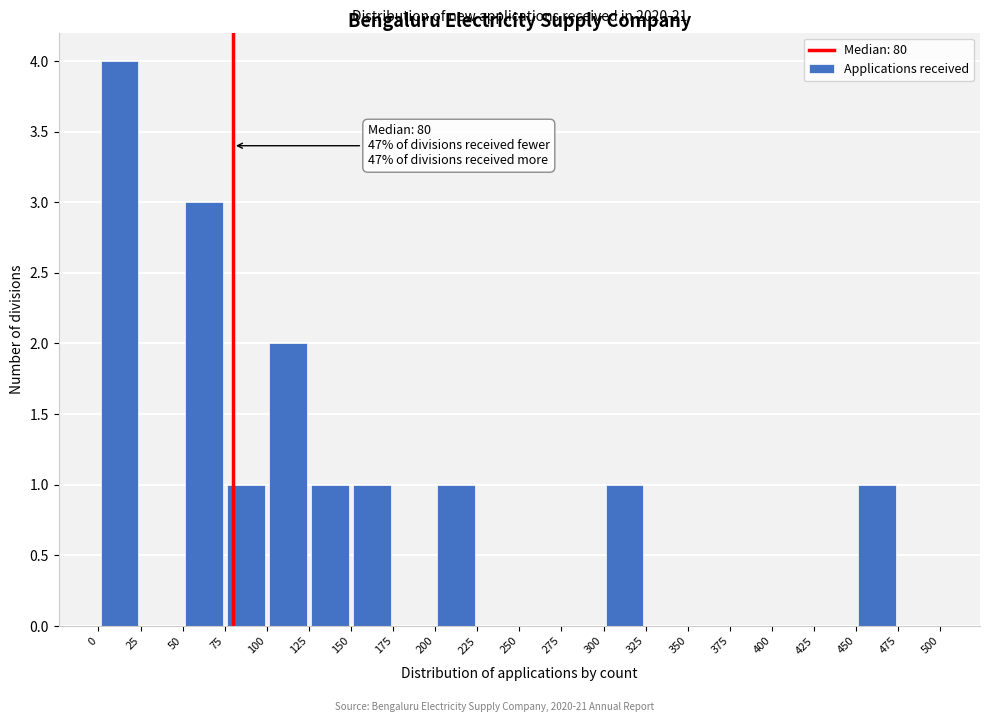

Which range on the x-axis has the tallest bar?

0 to 25